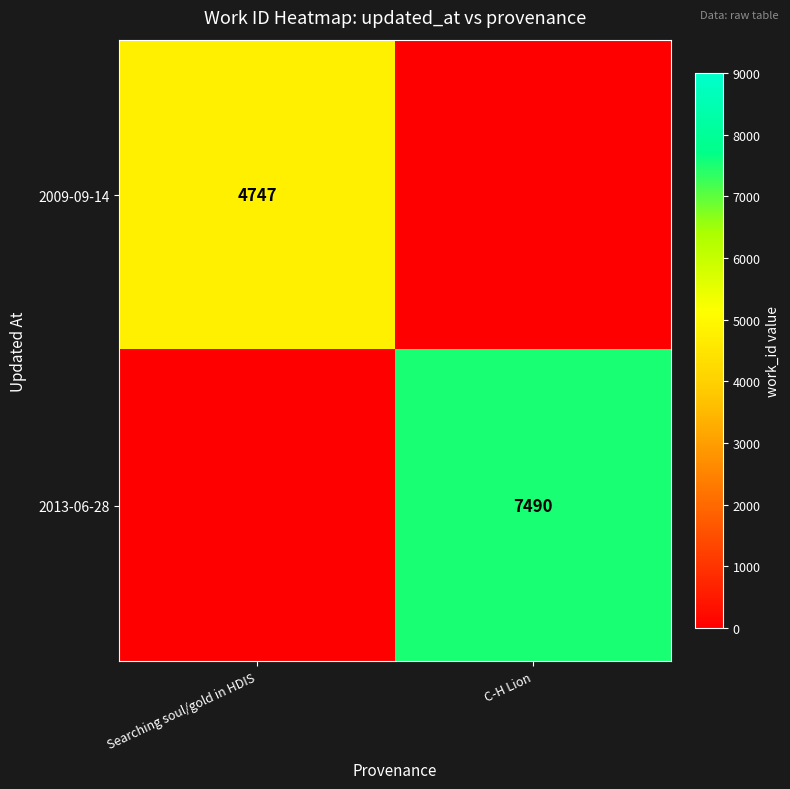

The value of 2013-06-28 at C-H Lion is 13194. True or false?

False